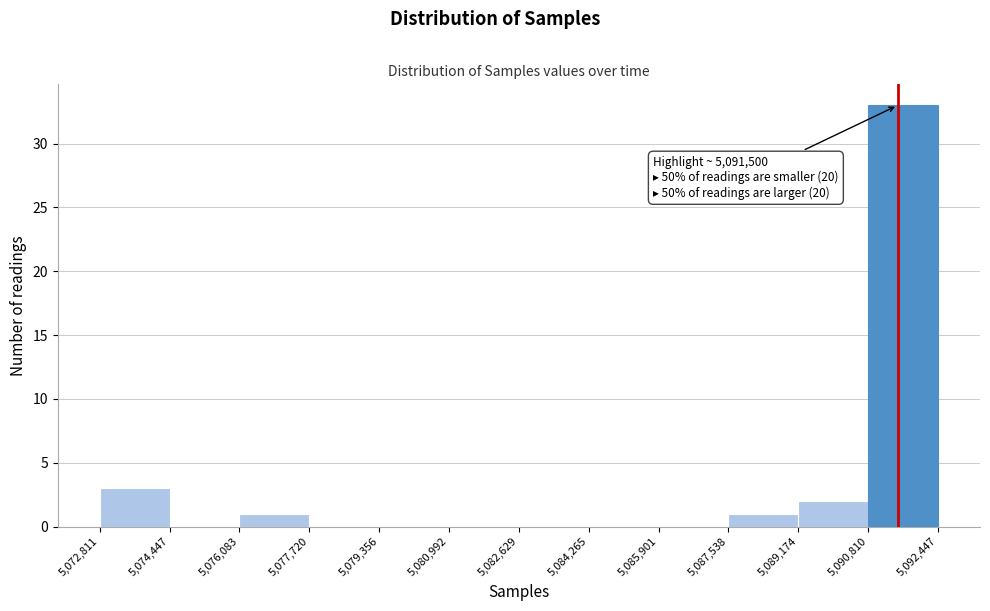

Which range on the x-axis has the tallest bar?

5,090,810 to 5,092,447